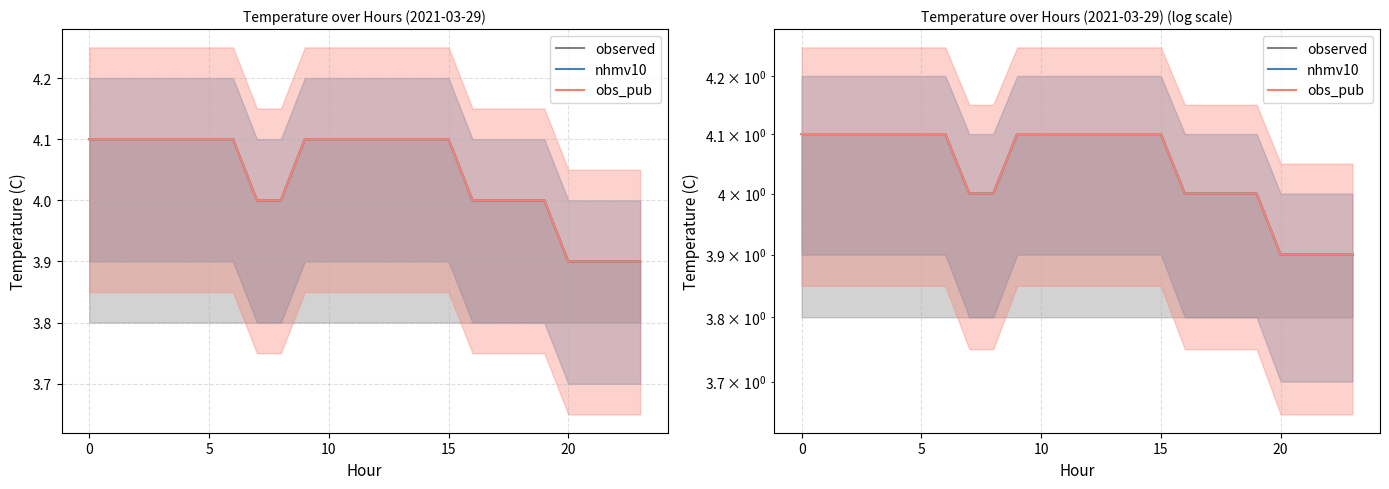

At which label is obs_pub closest to 4?

7